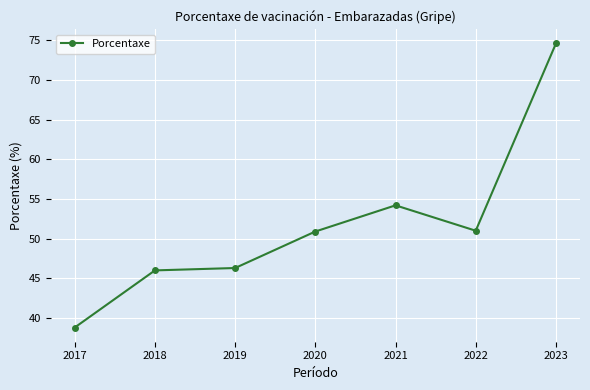

The value at 2019 is 46.3. True or false?

True